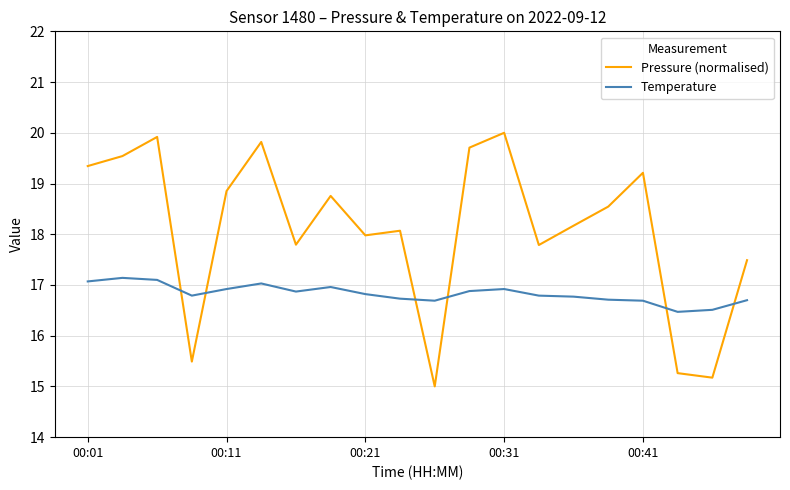

Count the number of categories in the chart.

20